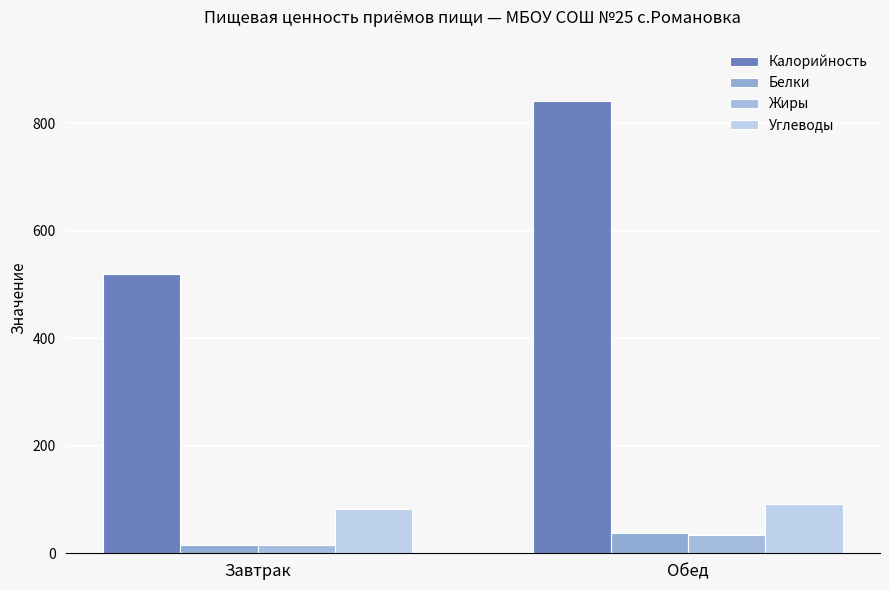

Rank the series at Обед from lowest to highest value.

Жиры, Белки, Углеводы, Калорийность